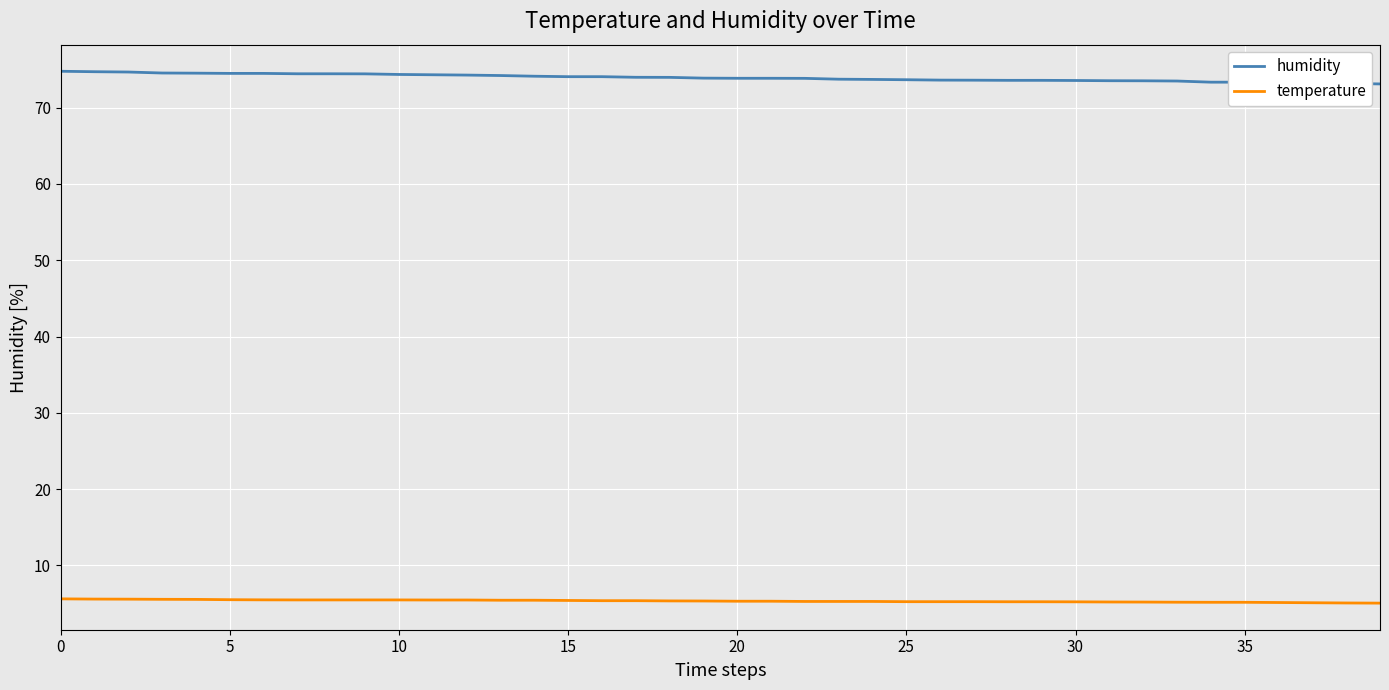

Which series has the largest range (max minus min)?

humidity